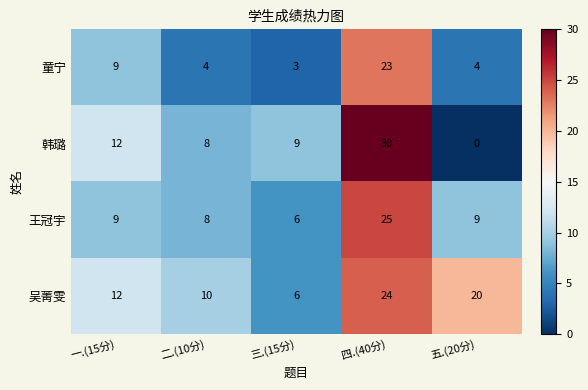

Count the number of data series in this chart.

4